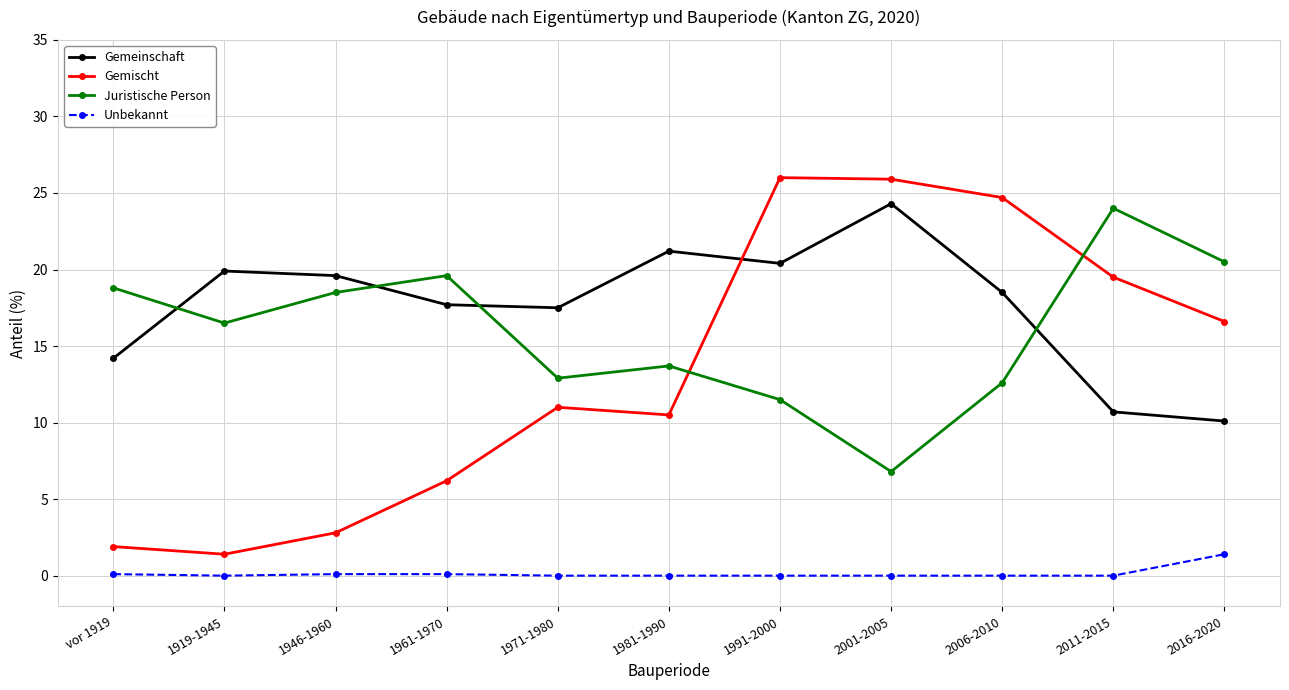

What is the spread (max minus min) of values at vor 1919?

18.7